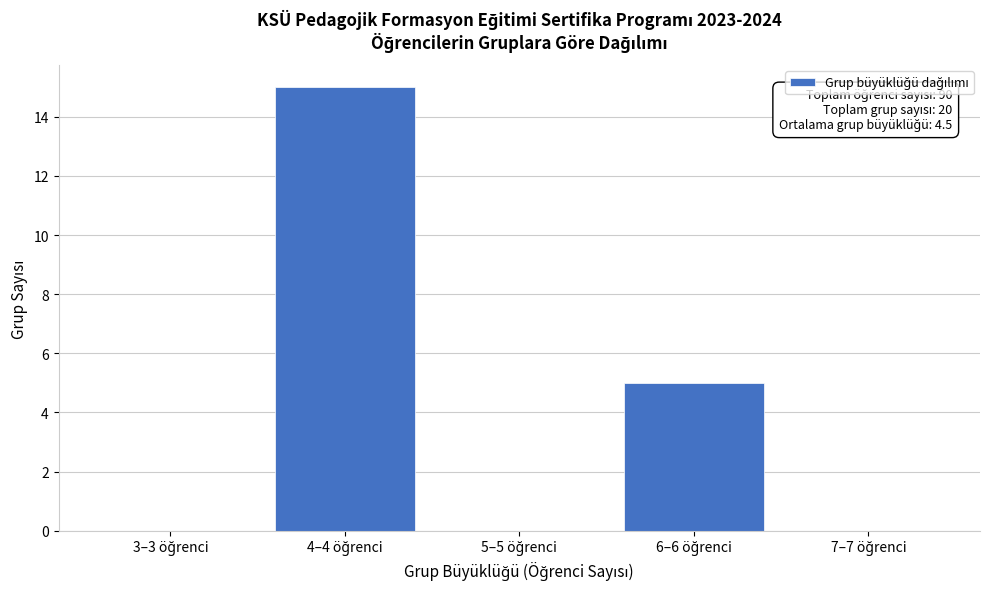

What is the greatest value displayed?

15